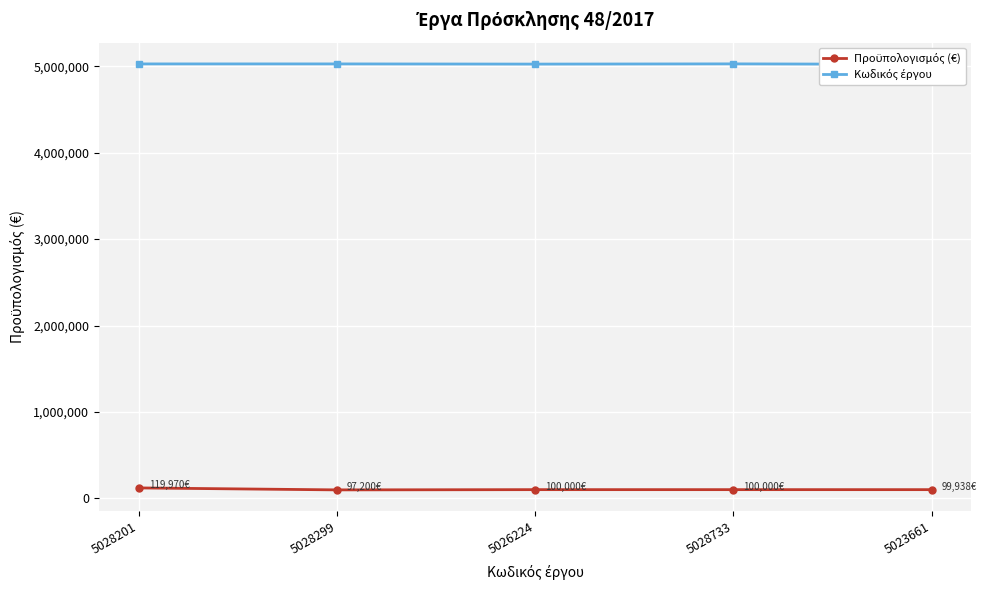

Is the value of Προϋπολογισμός (€) at 5023661 greater than the value of Κωδικός έργου at 5023661?

No